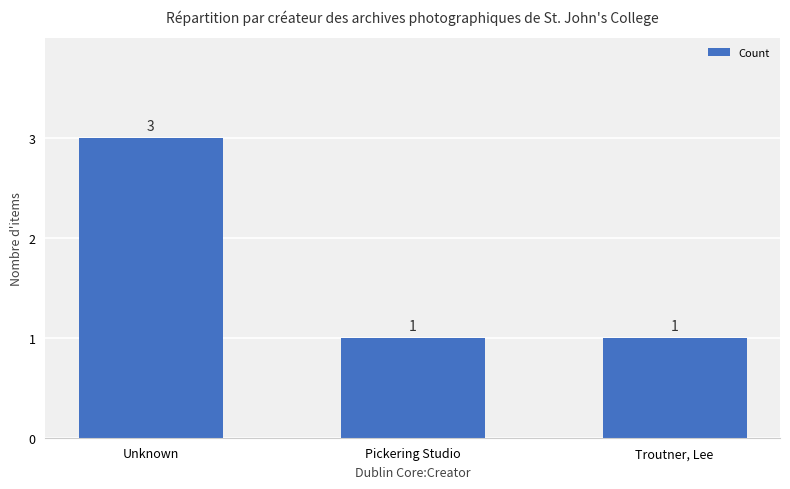

What is the value of the 2nd bar from the left?

1